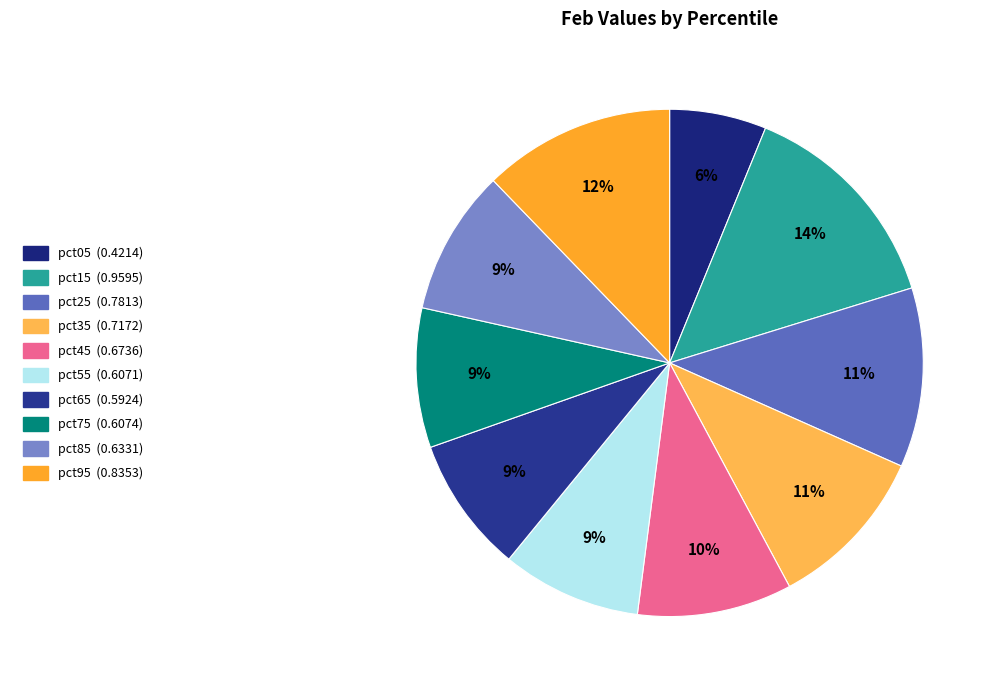

How many segments does this pie chart have?

10